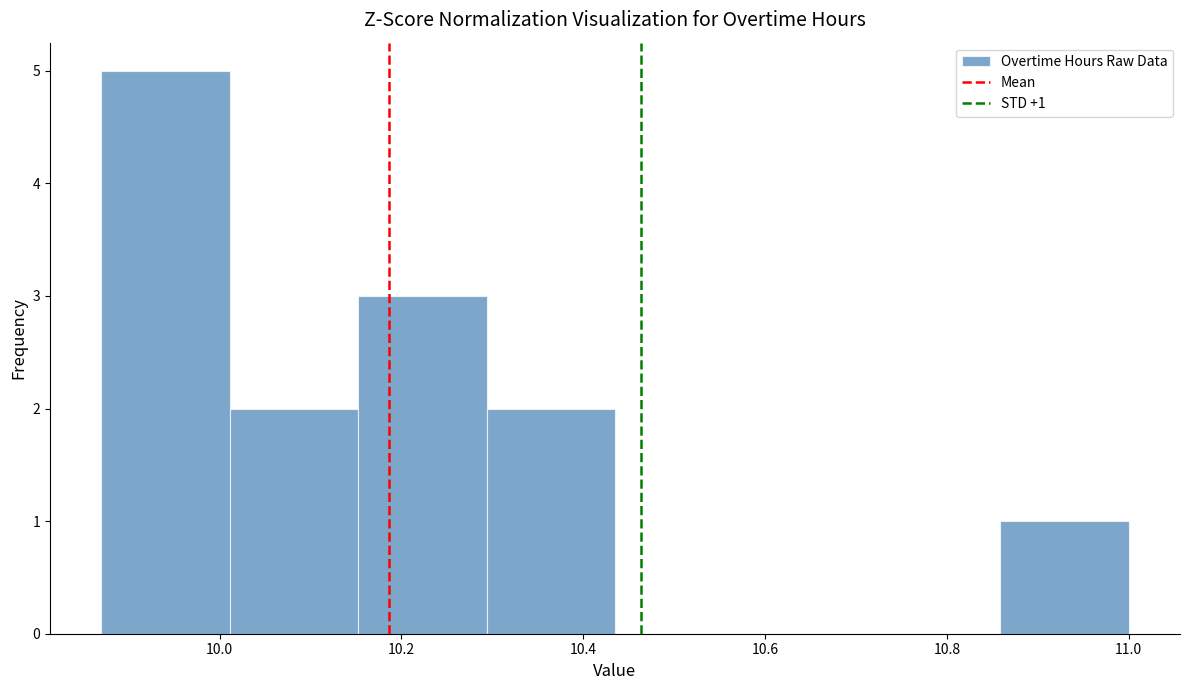

Which range on the x-axis has the tallest bar?

9.88 to 10.02